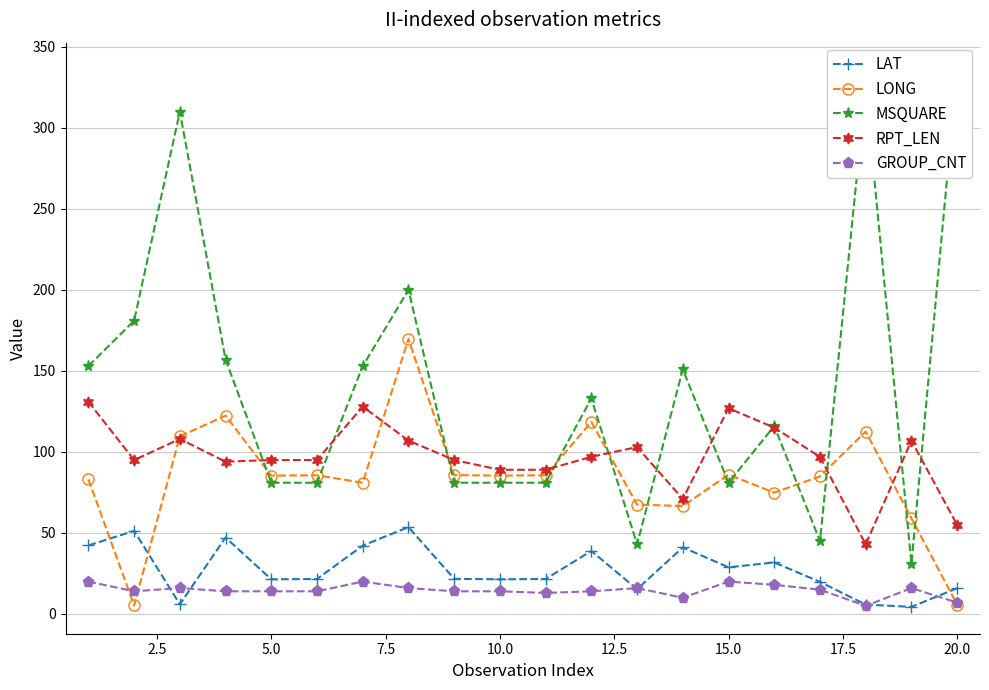

What are all the series names shown in the legend?

LAT, LONG, MSQUARE, RPT_LEN, GROUP_CNT